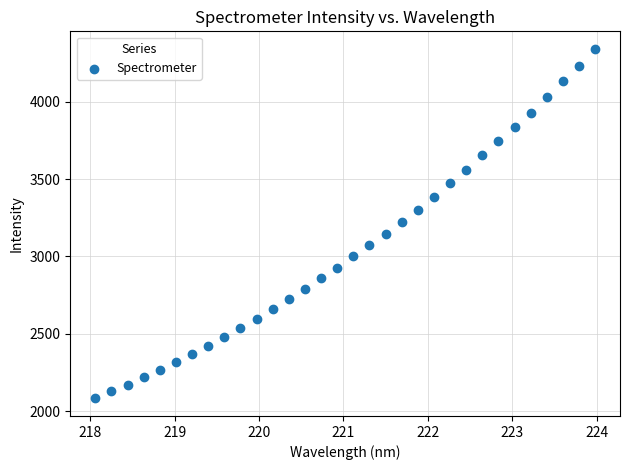

What is the range of Y values (max minus min)?

2262.3